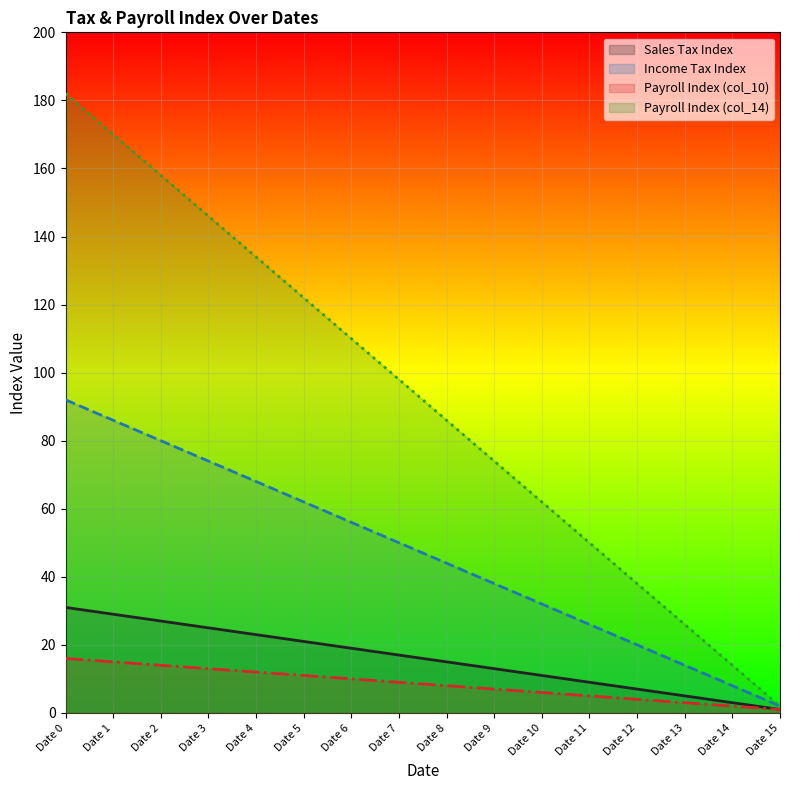

Does the chart display data point markers on the line(s)?

No